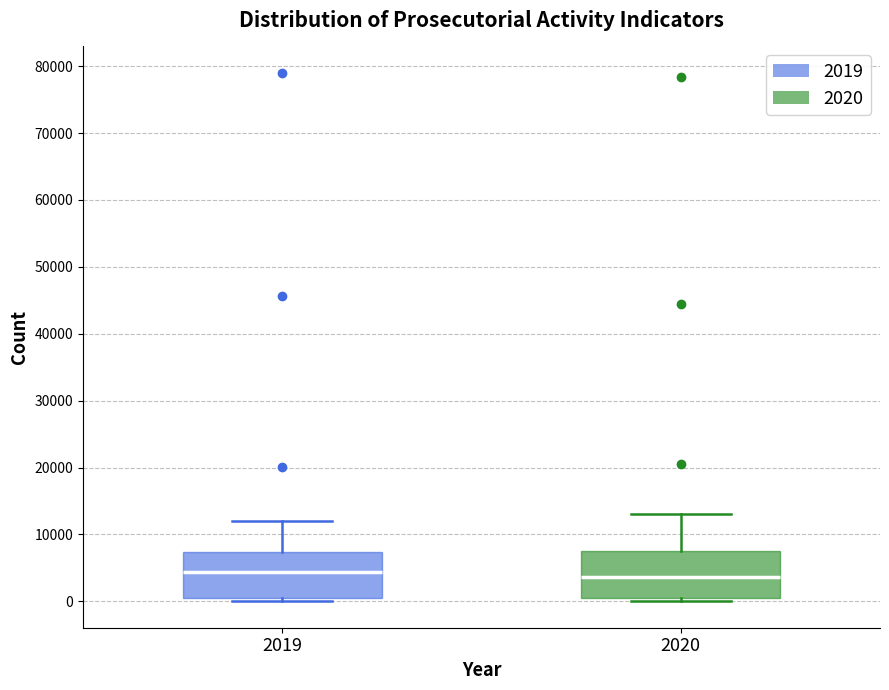

Where is the upper edge of the box at x = 2020 on the y-axis? The values are not printed on the chart, so give them approximately, as read against the axis.

7000